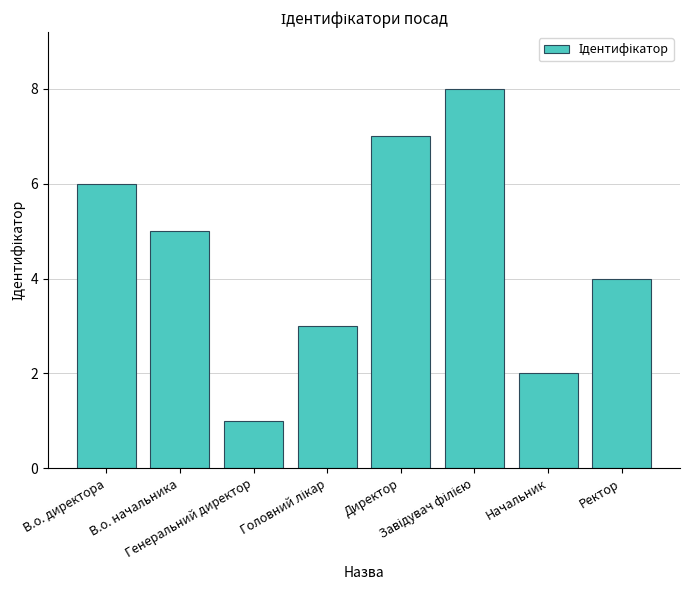

What is the label of the 5th bar from the left?

Директор